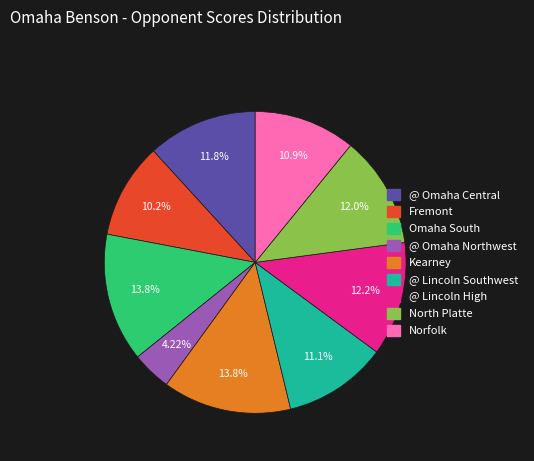

Which slice is the smallest?

@ Omaha Northwest